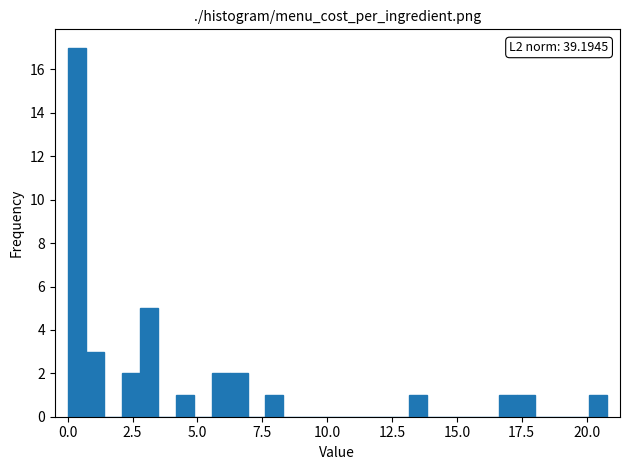

Read against the x-axis, roughly where is the centre of the tallest bar?

0.5